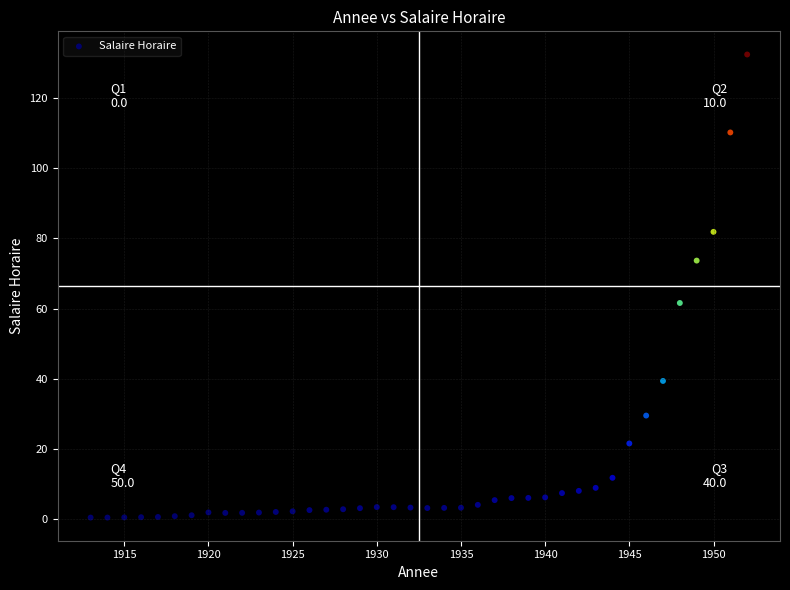

What Y value in the scatter plot is closest to 66?

61.6